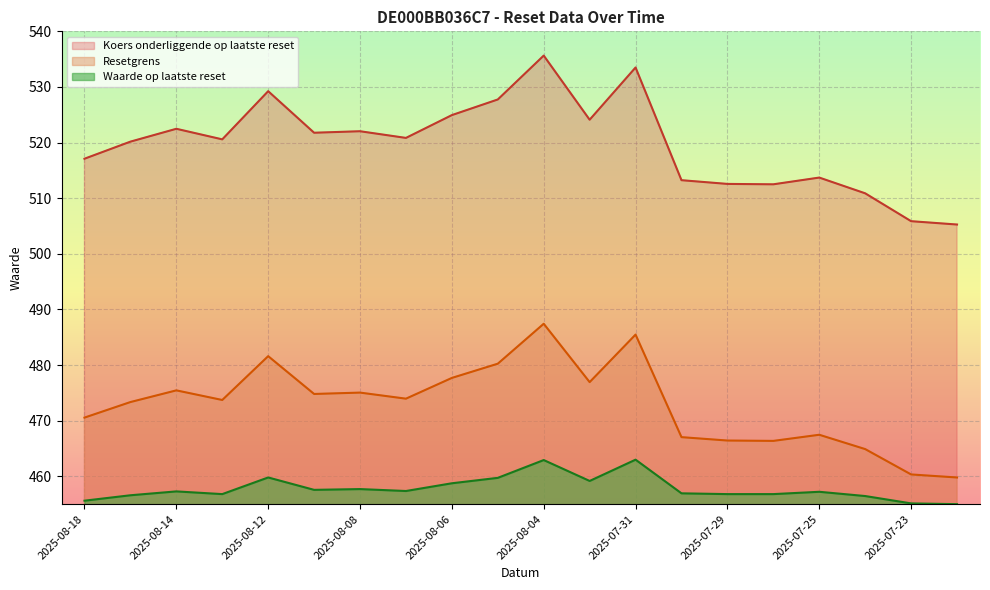

Reading left to right, what are all the values shown in this chart?

Resetgrens: 470.6	473.4	475.5	473.7	481.6	474.8	475.1	474.0	477.7	480.3	487.4	476.9	485.5	467.0	466.4	466.4	467.5	464.9	460.3	459.8
Koers onderliggende: 517.1	520.2	522.5	520.6	529.2	521.8	522.0	520.8	524.9	527.8	535.6	524.1	533.5	513.2	512.6	512.5	513.7	510.9	505.9	505.3
Waarde op laatste reset: 455.6	456.6	457.3	456.8	459.8	457.6	457.7	457.4	458.8	459.7	462.9	459.2	463.0	456.9	456.8	456.8	457.2	456.5	455.1	455.0